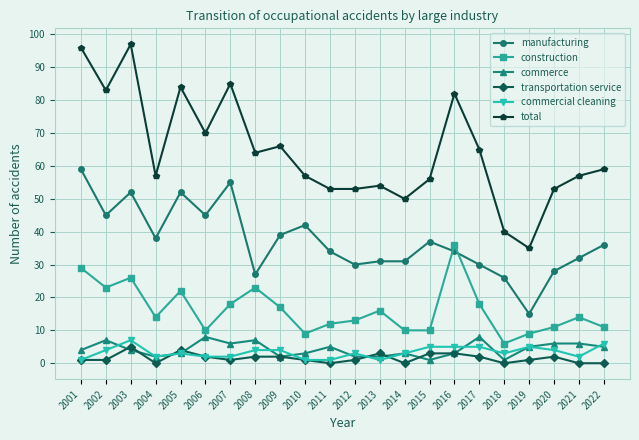

What is the difference between the maximum and minimum values in the total series?

62